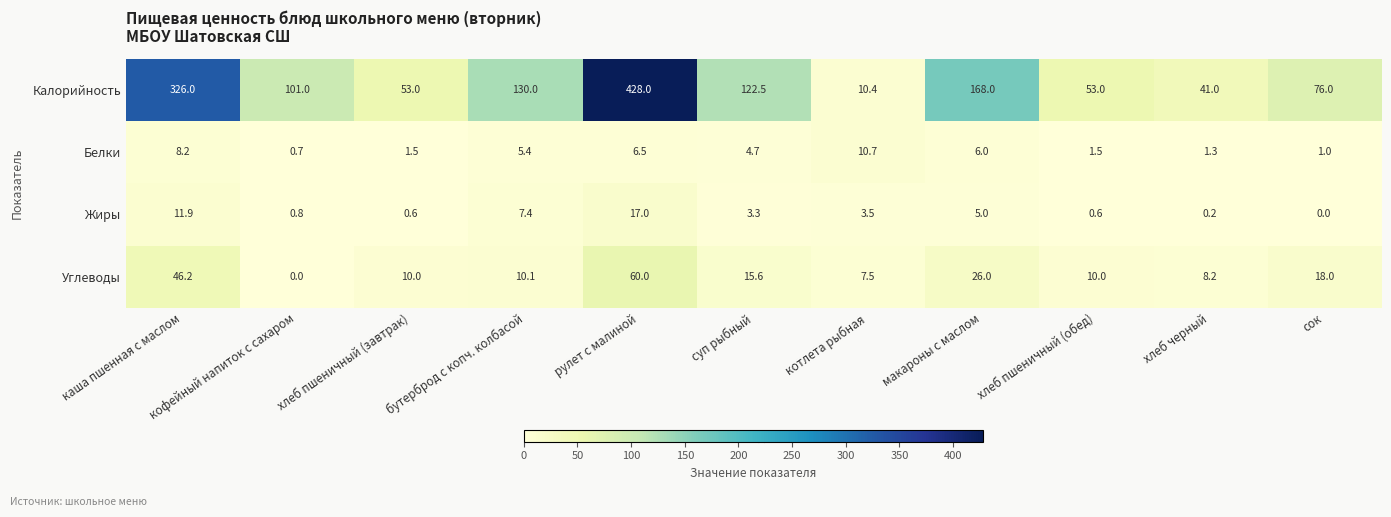

What is the sum of all Белки values?

47.5